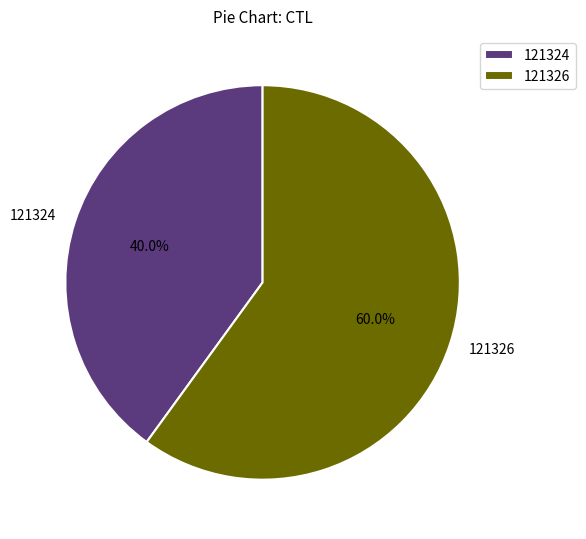

Between 121326 and 121324, which is larger?

121326